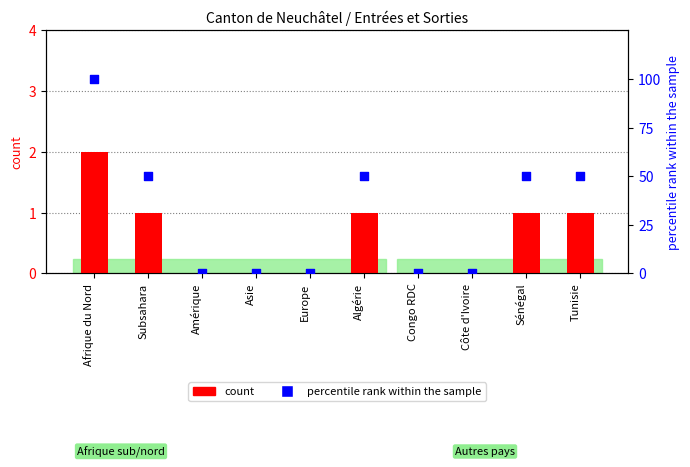

At how many categories does at least one series exceed 0?

5